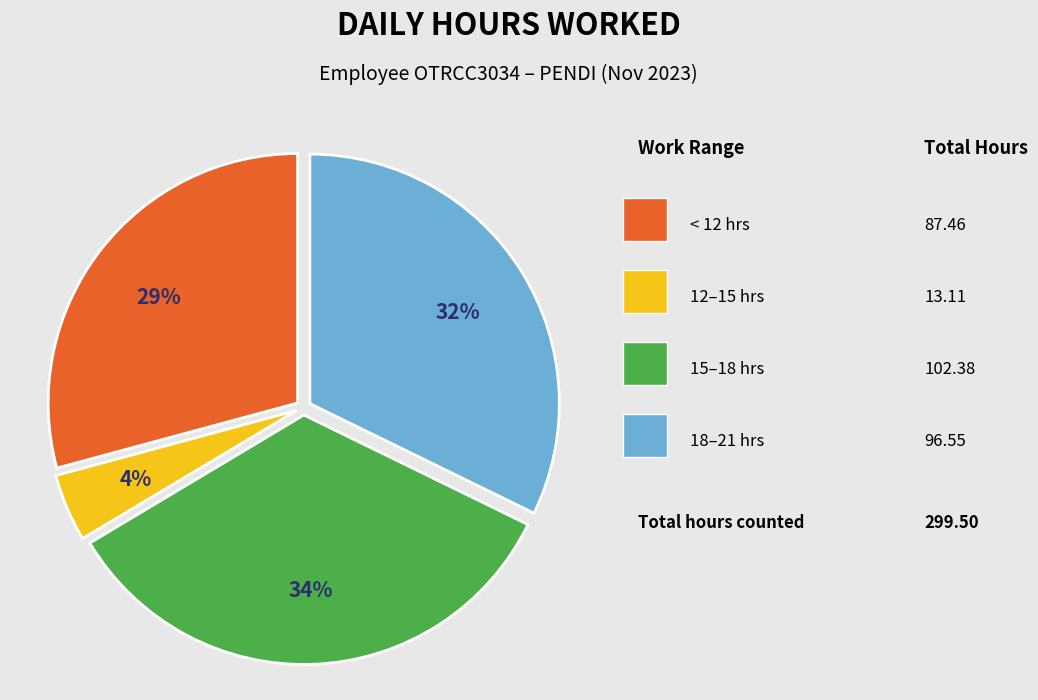

To the nearest percent, what is the average slice percentage?

25%